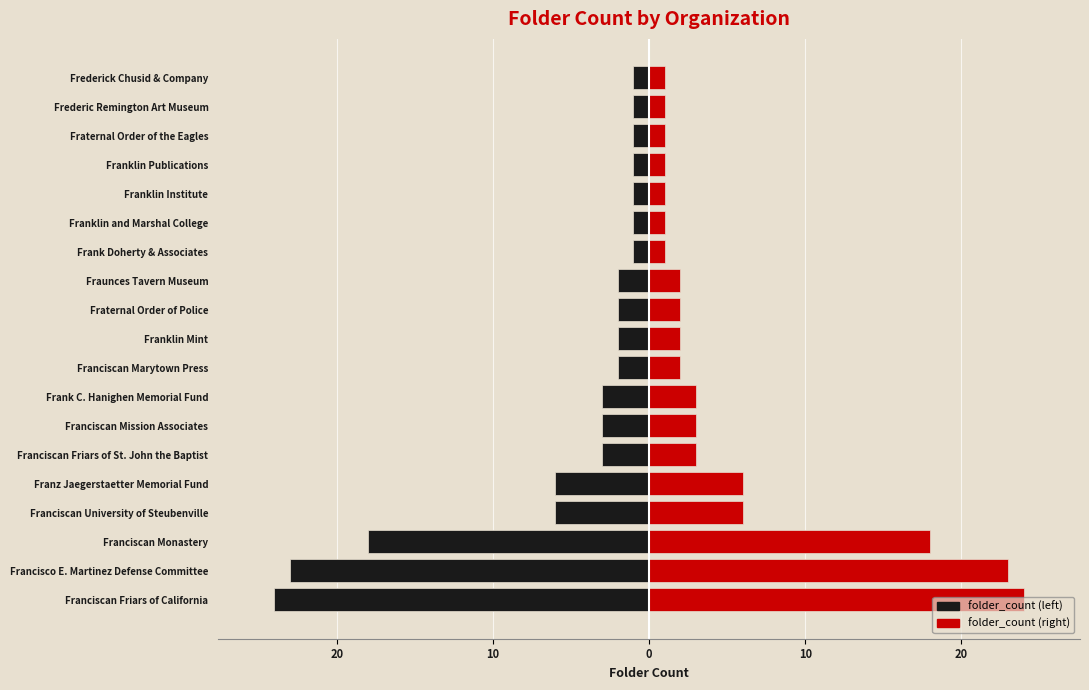

How many bars are there in each group?

2